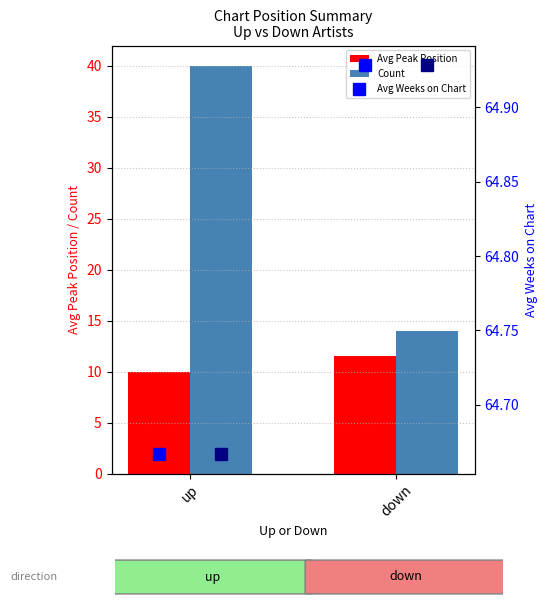

Which series has the largest total across all categories?

Avg Weeks on Chart